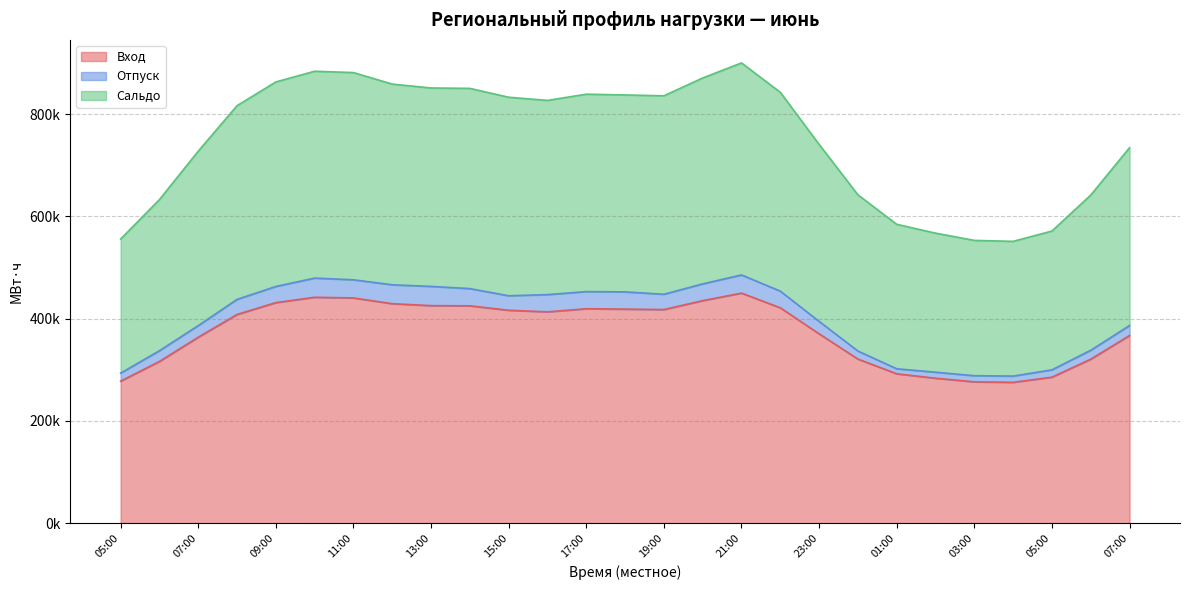

What value does the Сальдо series have at 00:00?

642273.3